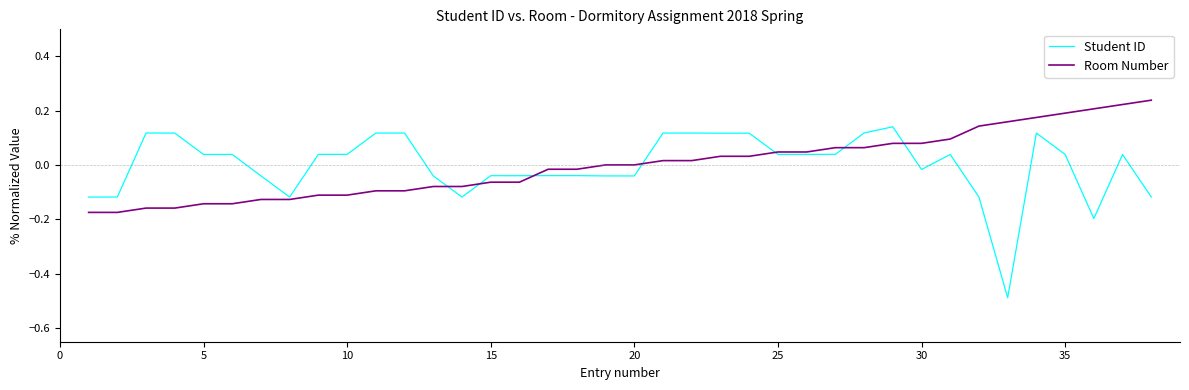

Which series has the widest spread of values?

Student ID